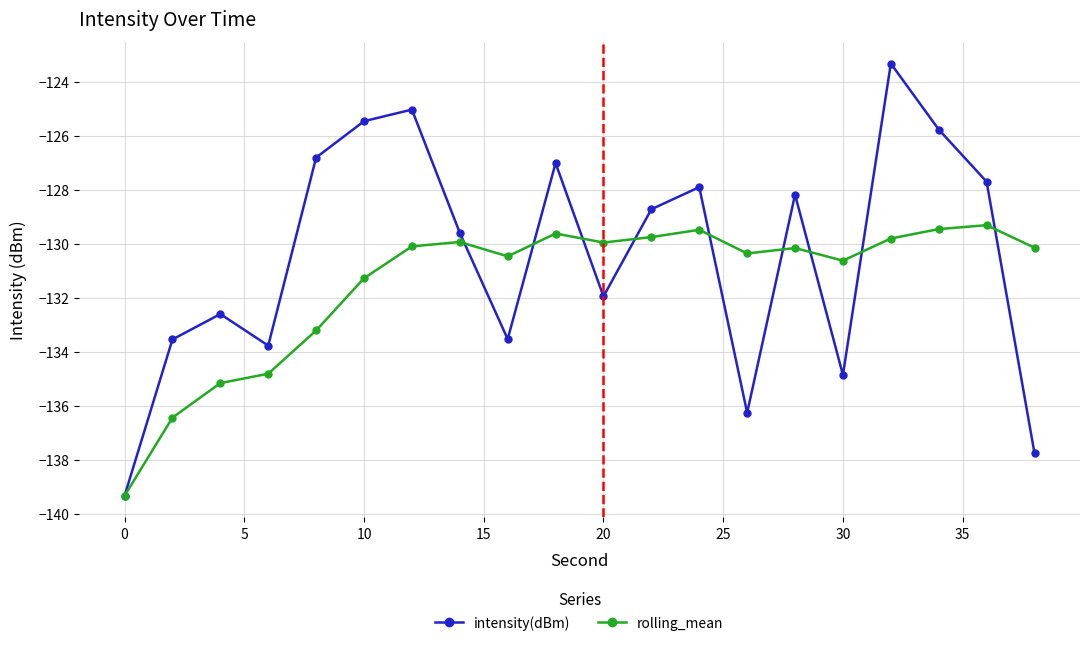

Which series has the largest range (max minus min)?

intensity(dBm)